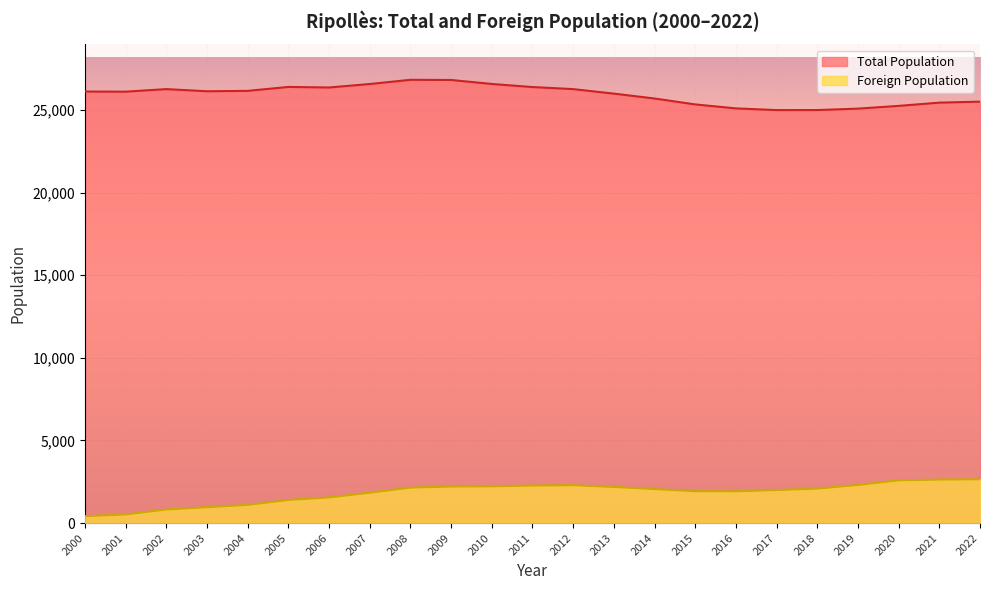

At which category is the sum across all series the highest?

2009